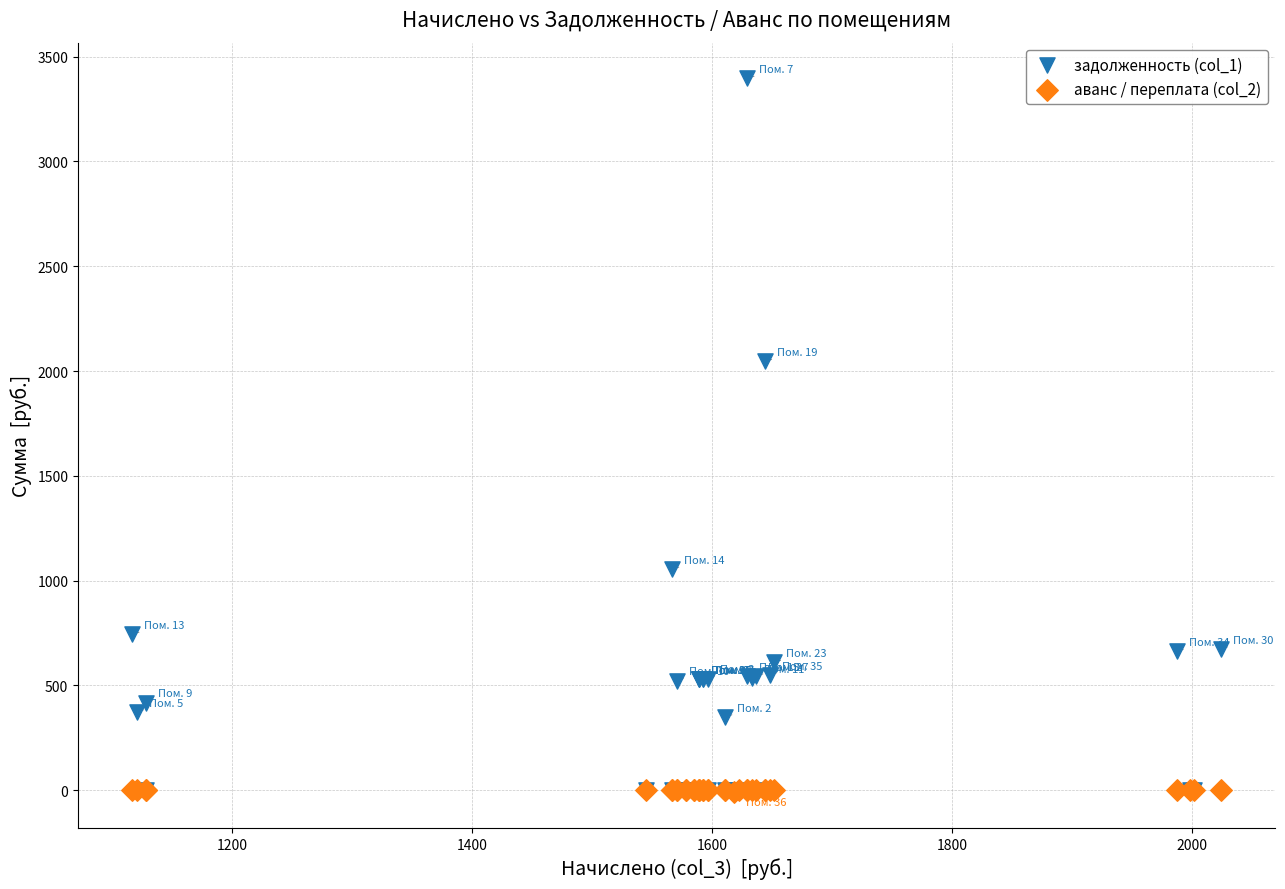

Which series has the largest Y range (max minus min)?

задолженность (col_1)